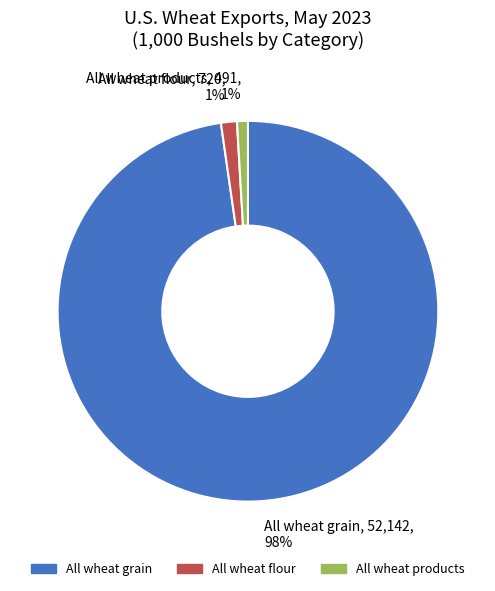

Which category has the biggest portion of the pie?

All wheat grain, 52,142, 98%